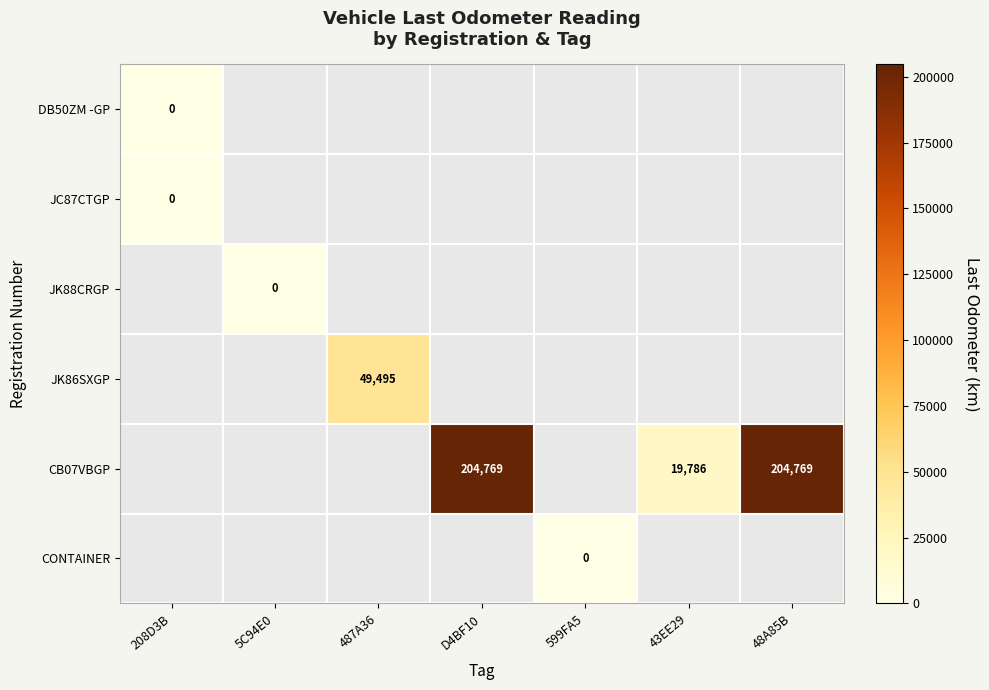

The value of CB07VBGP at D4BF10 is 204769. True or false?

True